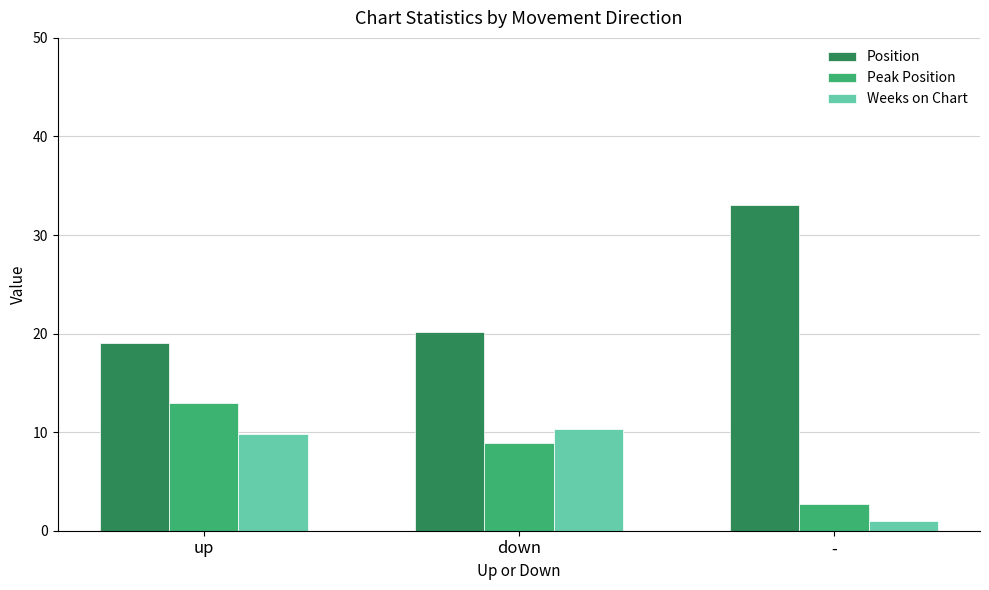

What is the sum of the Weeks on Chart values at - and up?

10.8